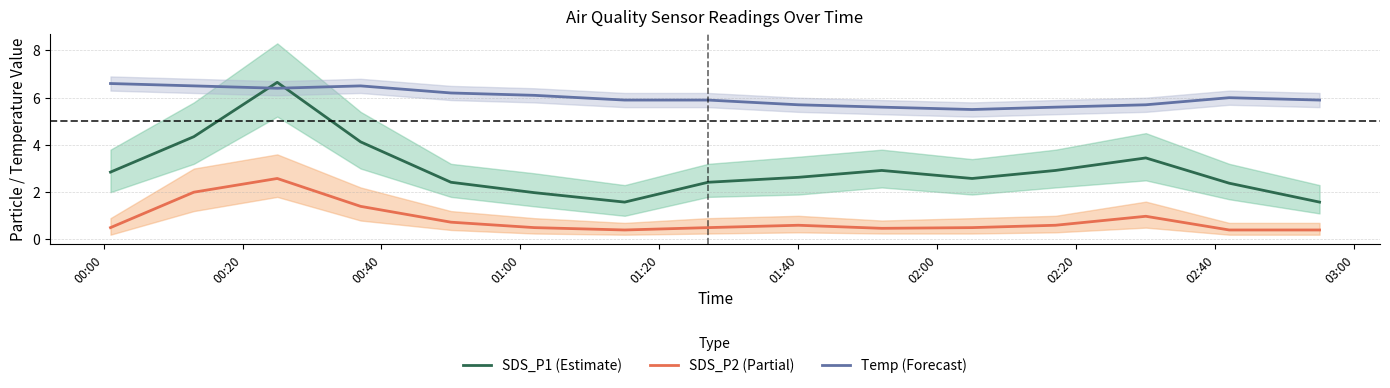

True or false: SDS_P2 (Partial) and SDS_P1 (Estimate) cross at least once.

False